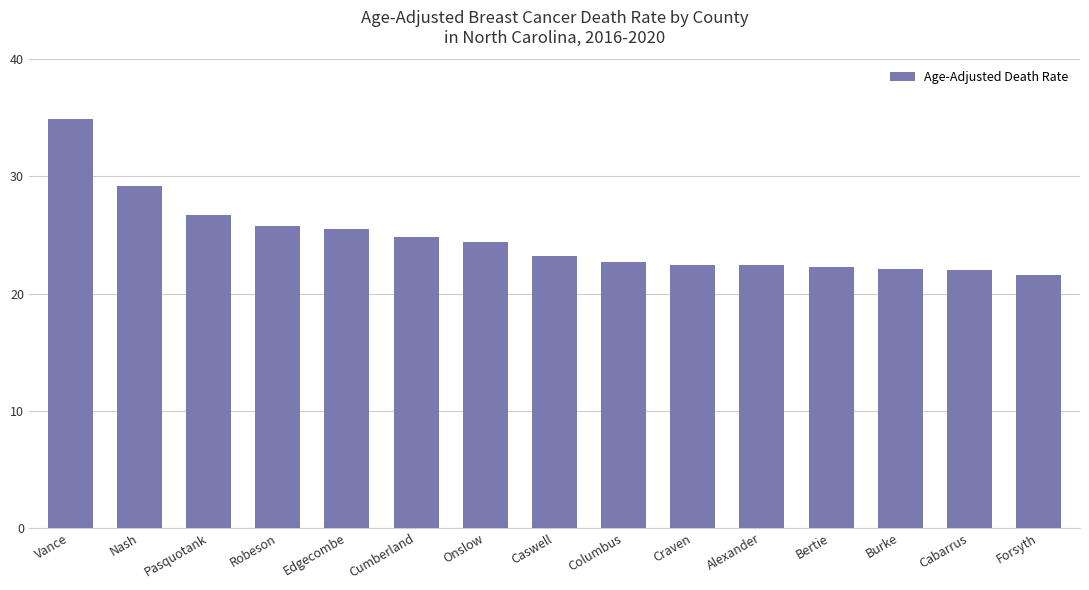

What is the label of the 13th bar from the right?

Pasquotank